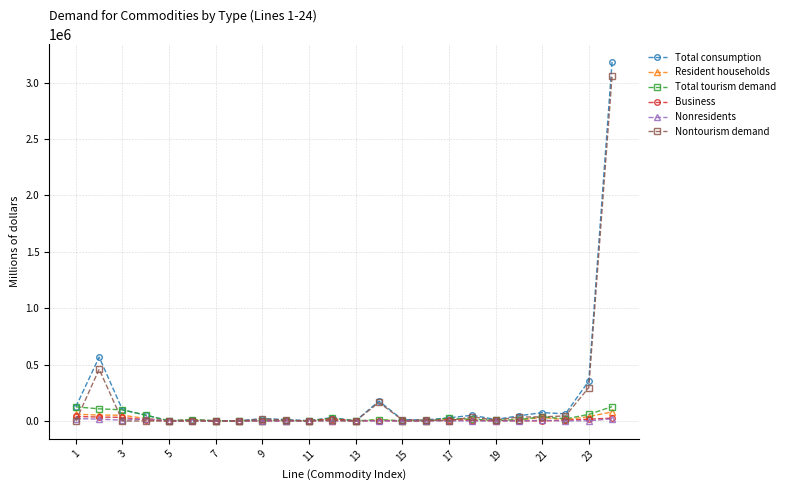

At how many categories does at least one series exceed 229003?

3